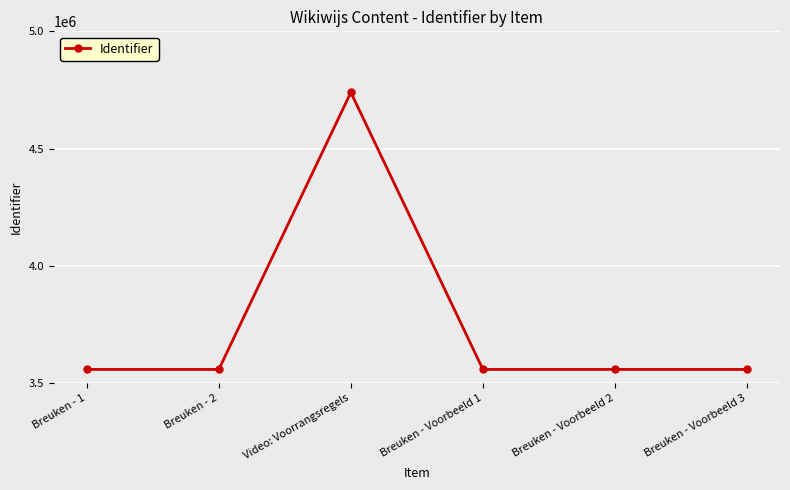

What is the change in value from Video: Voorrangsregels to Breuken - Voorbeeld 2?

-1180747